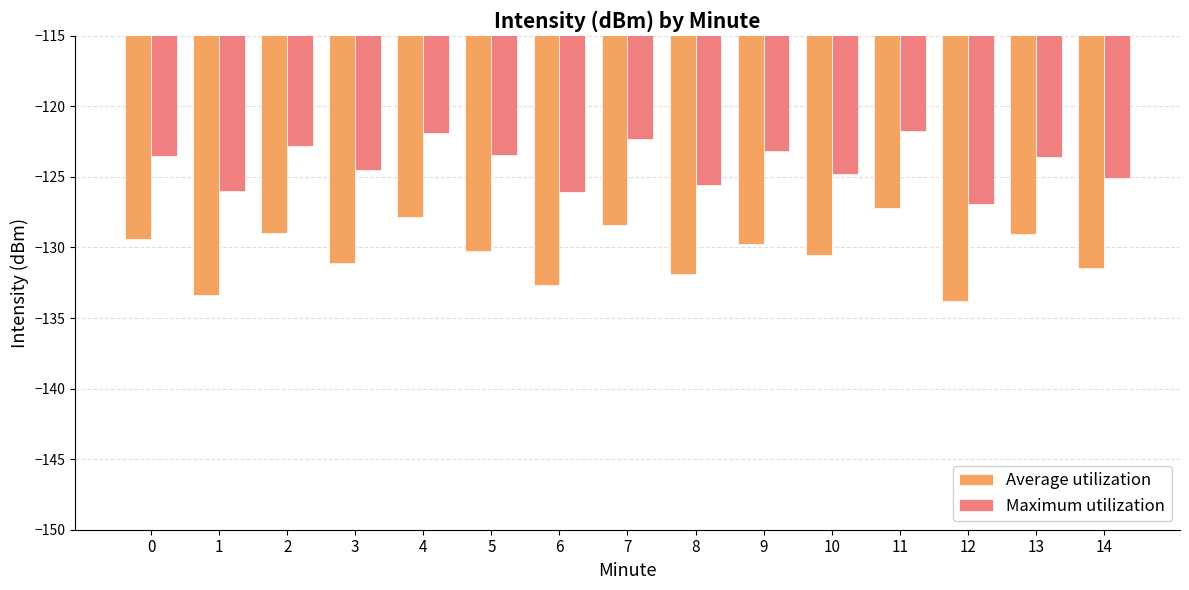

The Average utilization series shows -129.1 at 13. True or false?

True